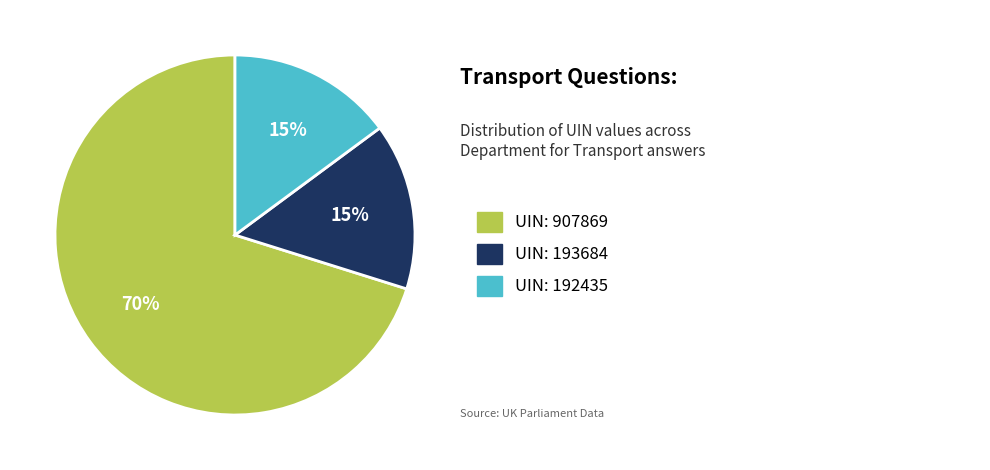

Is there a majority slice in this chart?

Yes